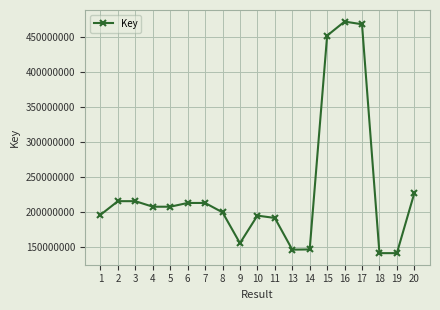

How many lines are shown in the chart?

1